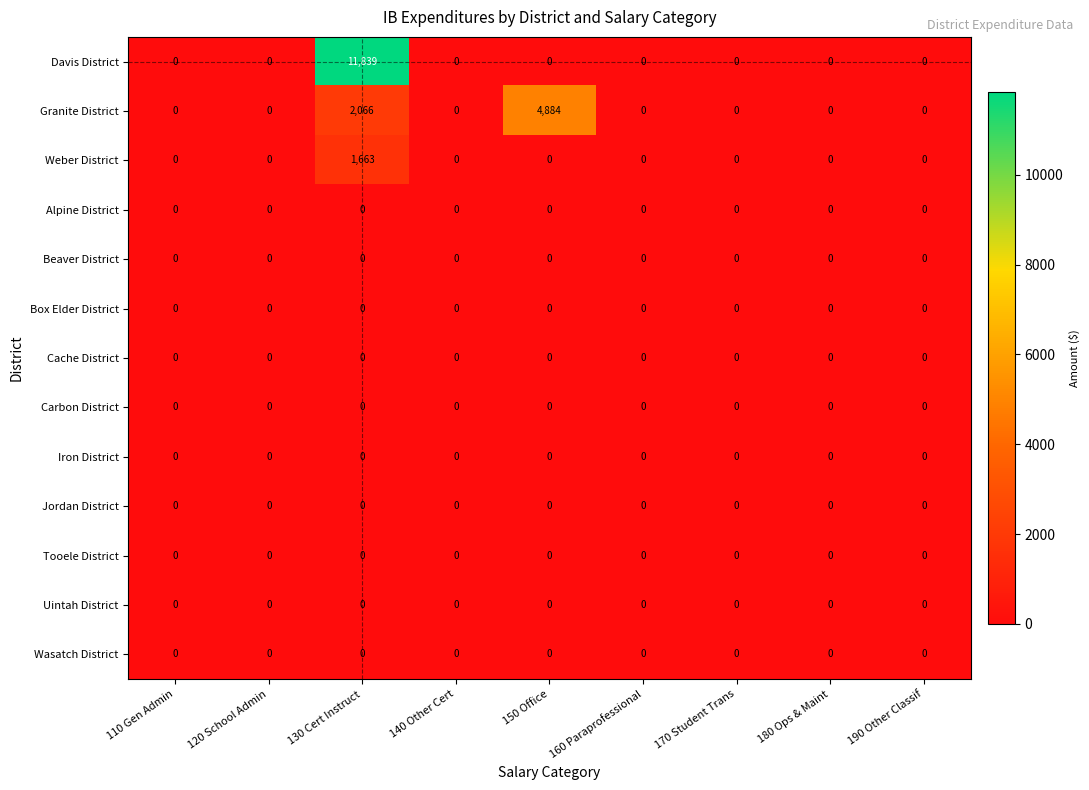

Which series has the widest spread of values?

Davis District